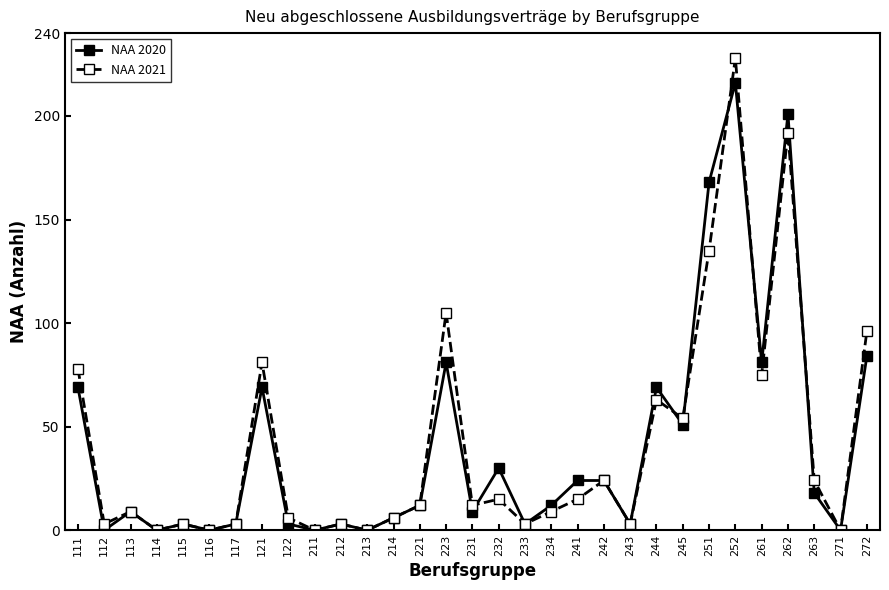

How many data points does each series have?

31